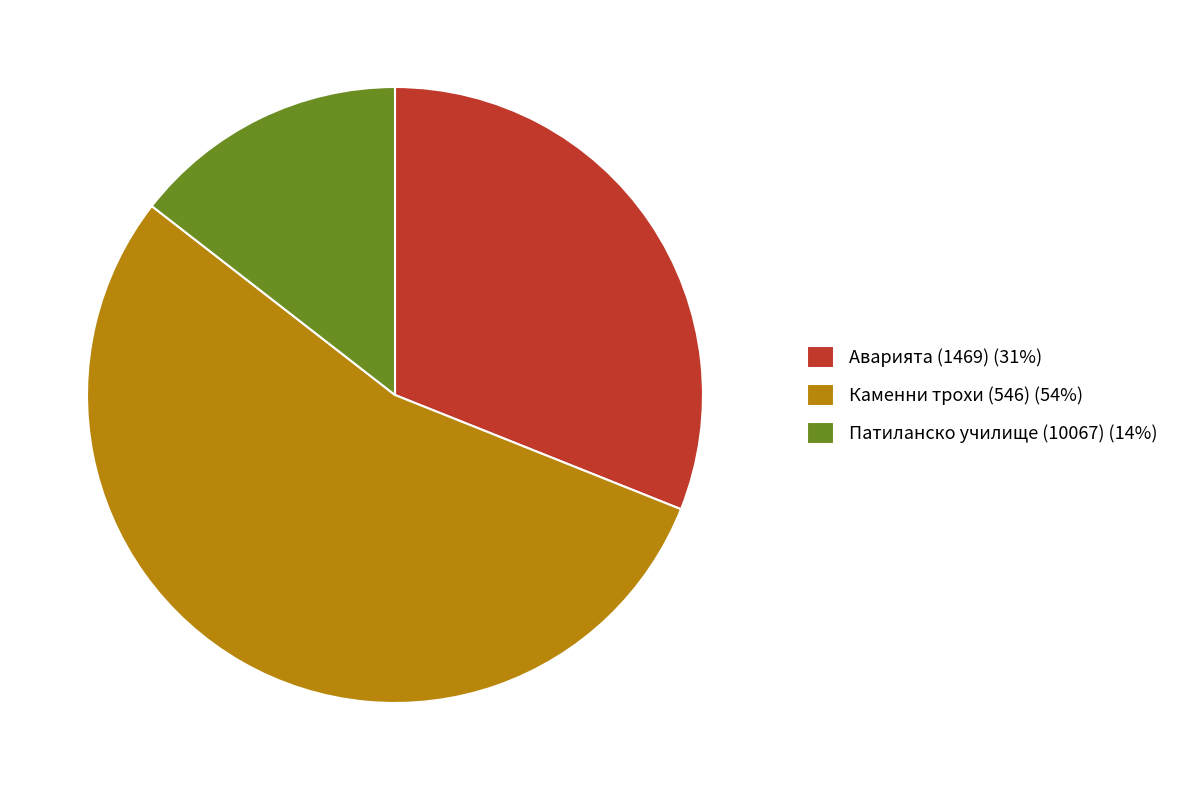

Is there a majority slice in this chart?

Yes